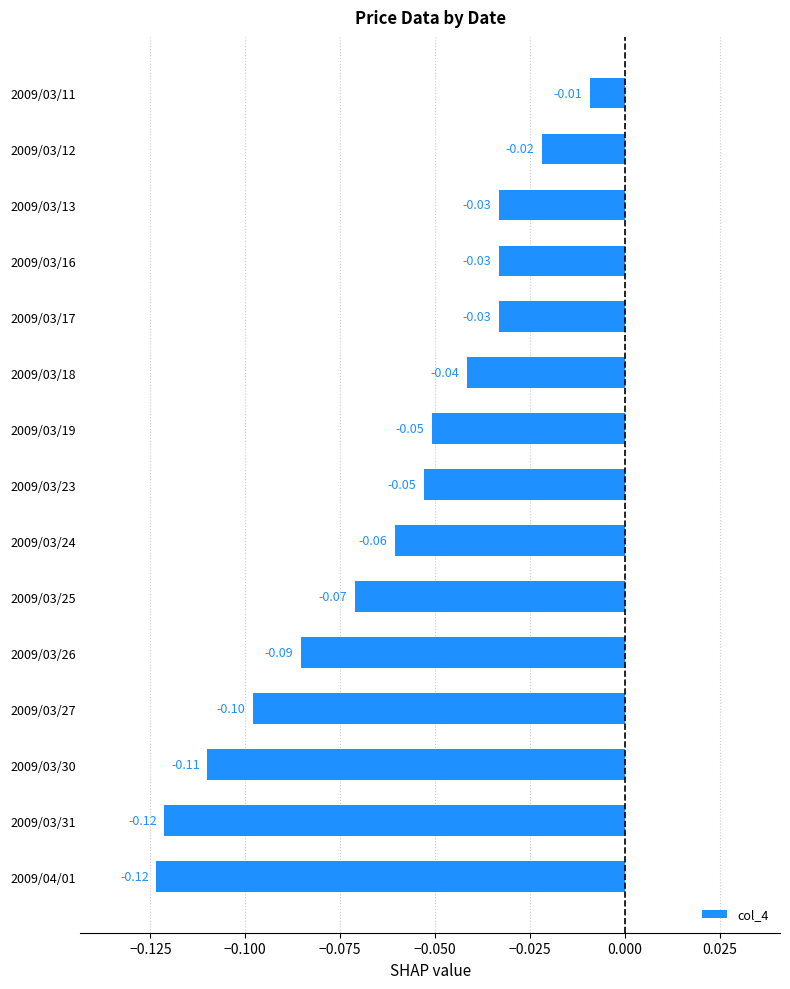

What is the minimum value shown in the chart?

-0.1